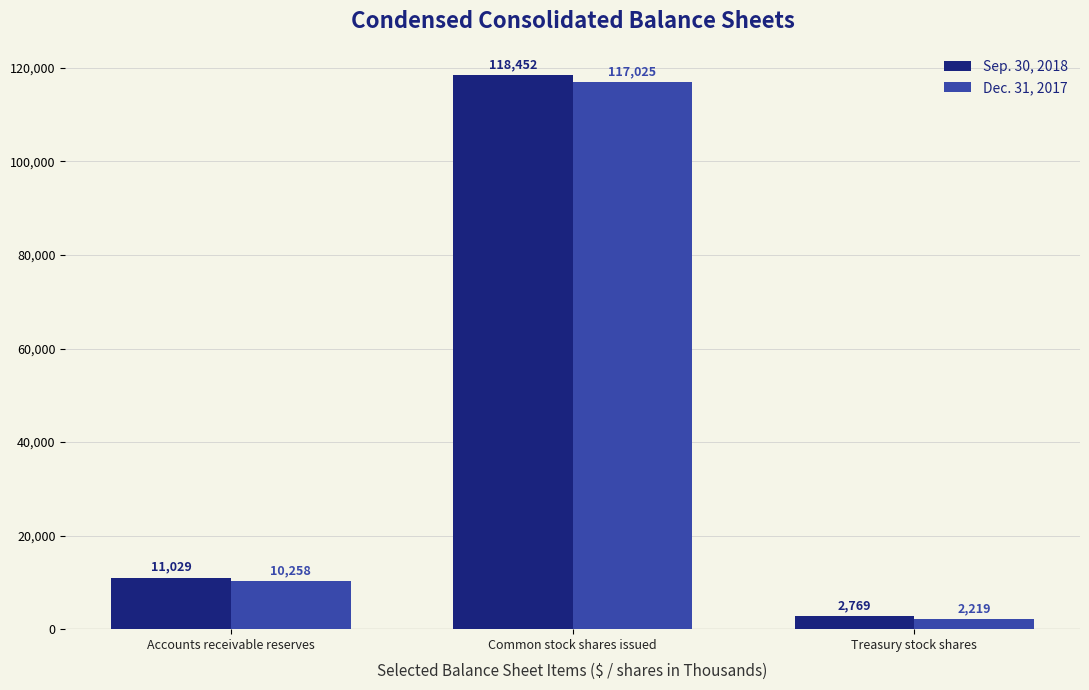

What position from the left is Common stock shares issued?

2